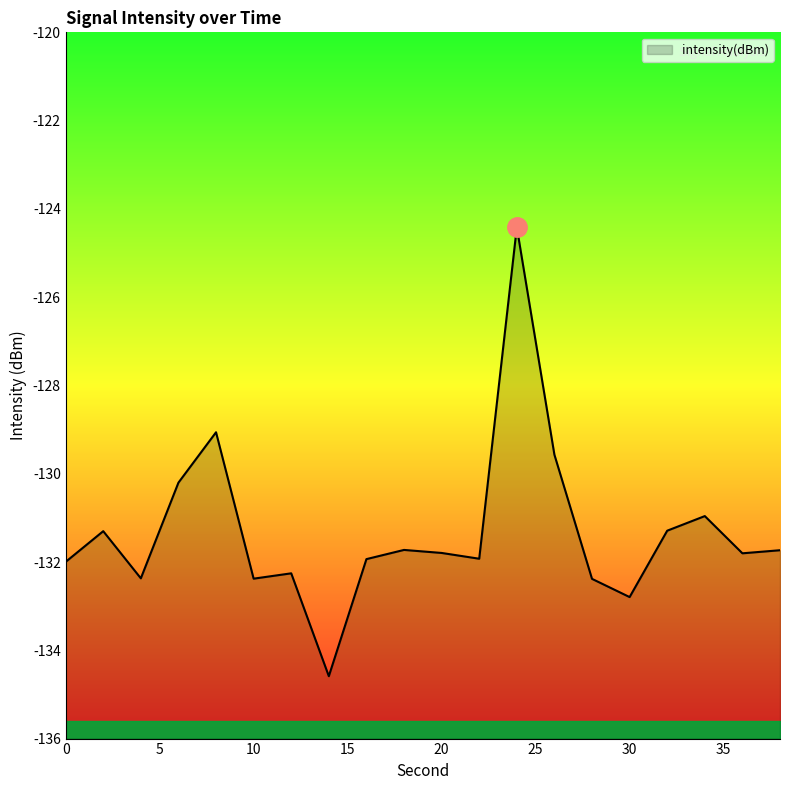

What is the difference between the second highest and minimum values?

5.5